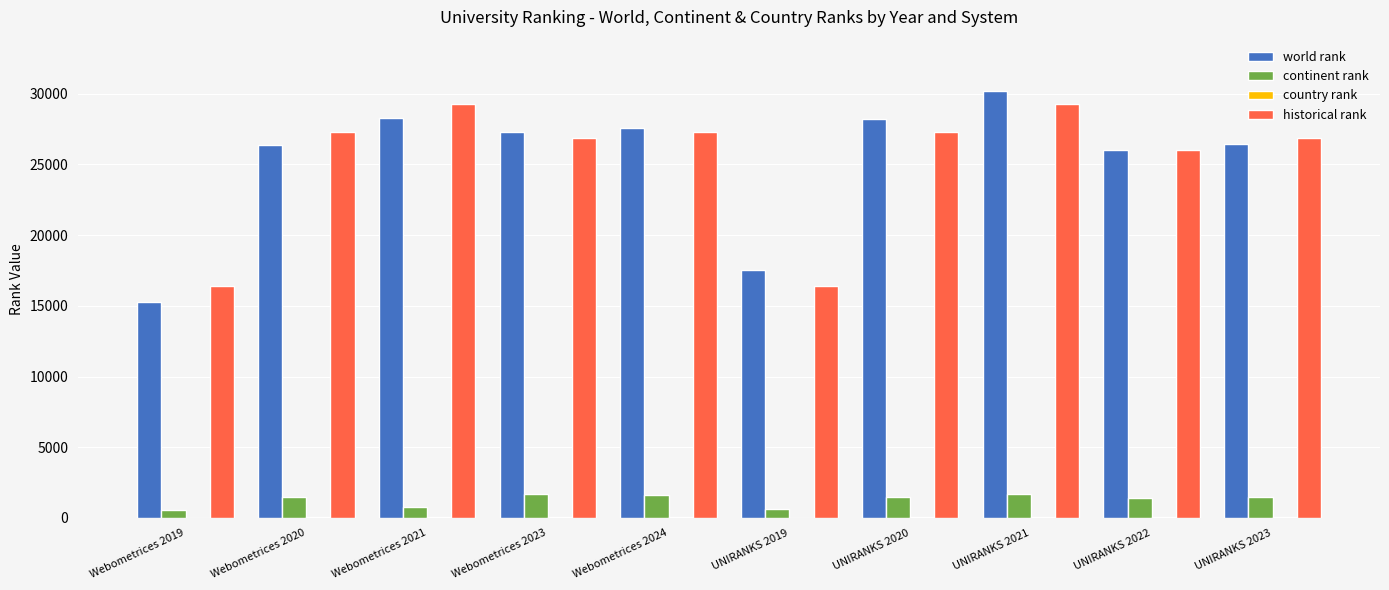

Are the bars grouped side by side (vs. stacked)?

Yes